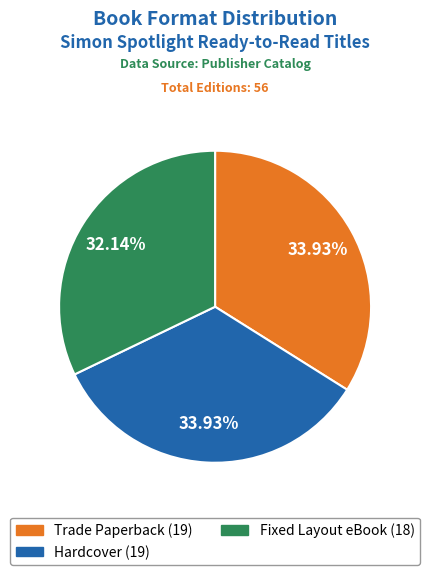

Is there any slice that represents more than half of the pie?

No